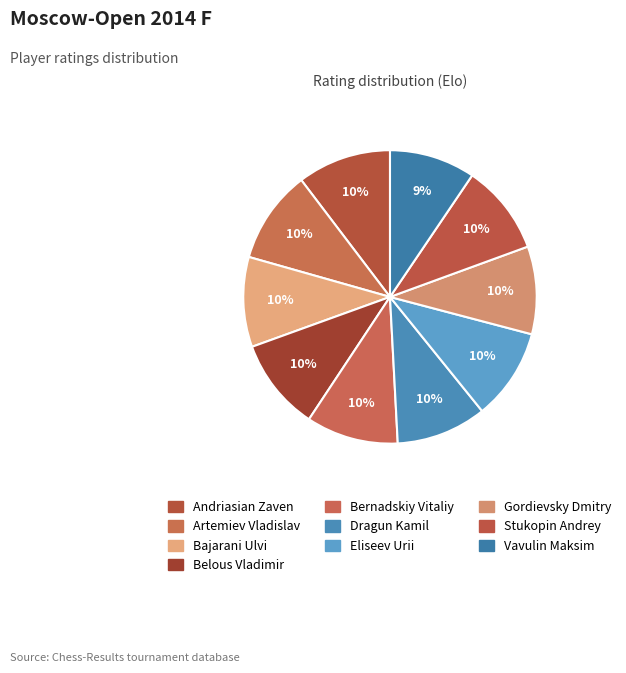

Which slice is the smallest?

Vavulin Maksim